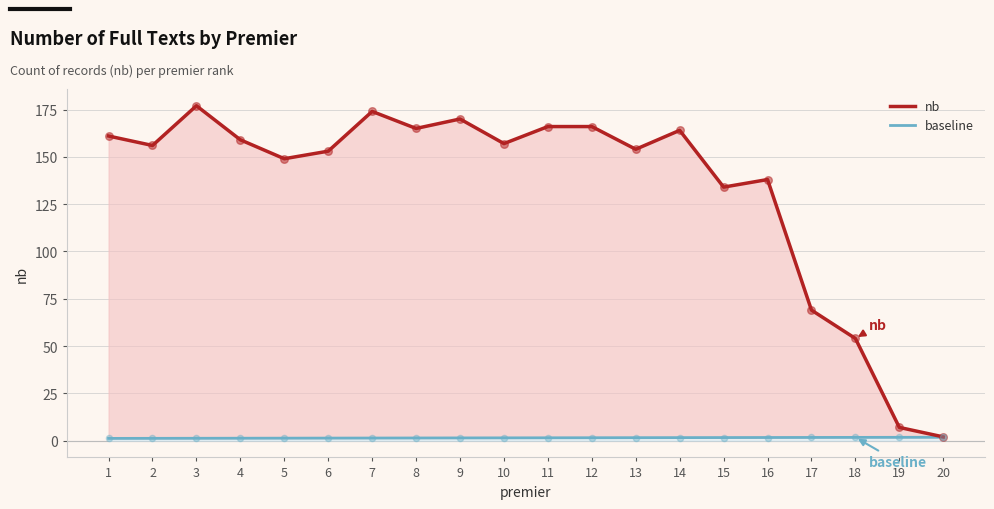

Is the value of baseline at 3 greater than the value of nb at 3?

No